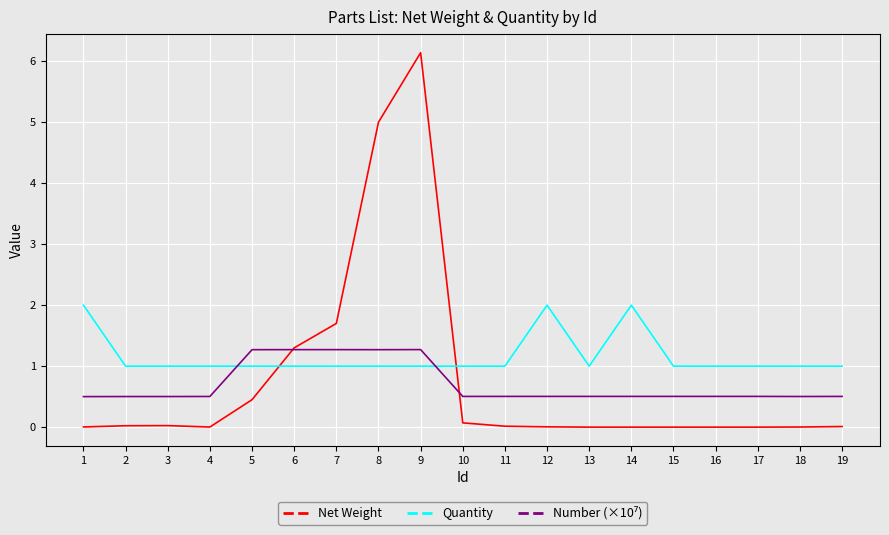

At which category is the sum across all series the highest?

9